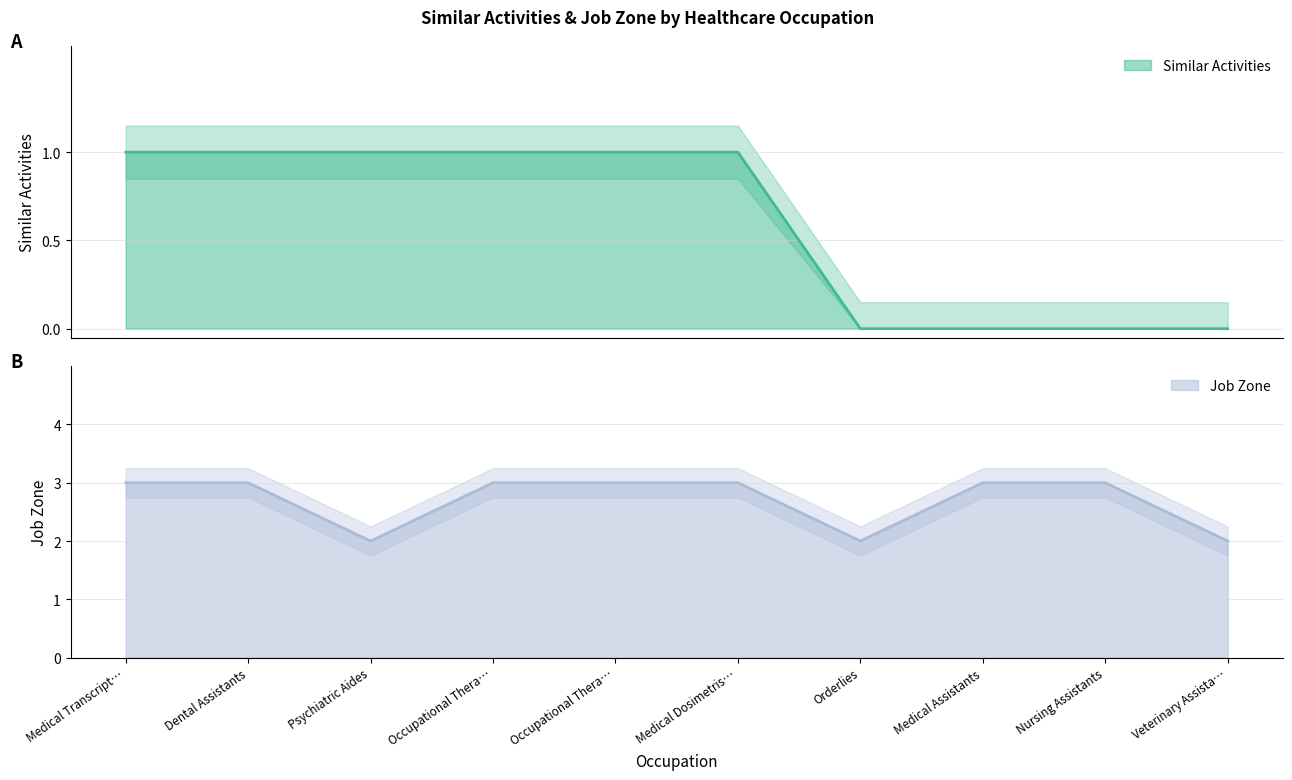

Does the chart display data point markers on the line(s)?

No